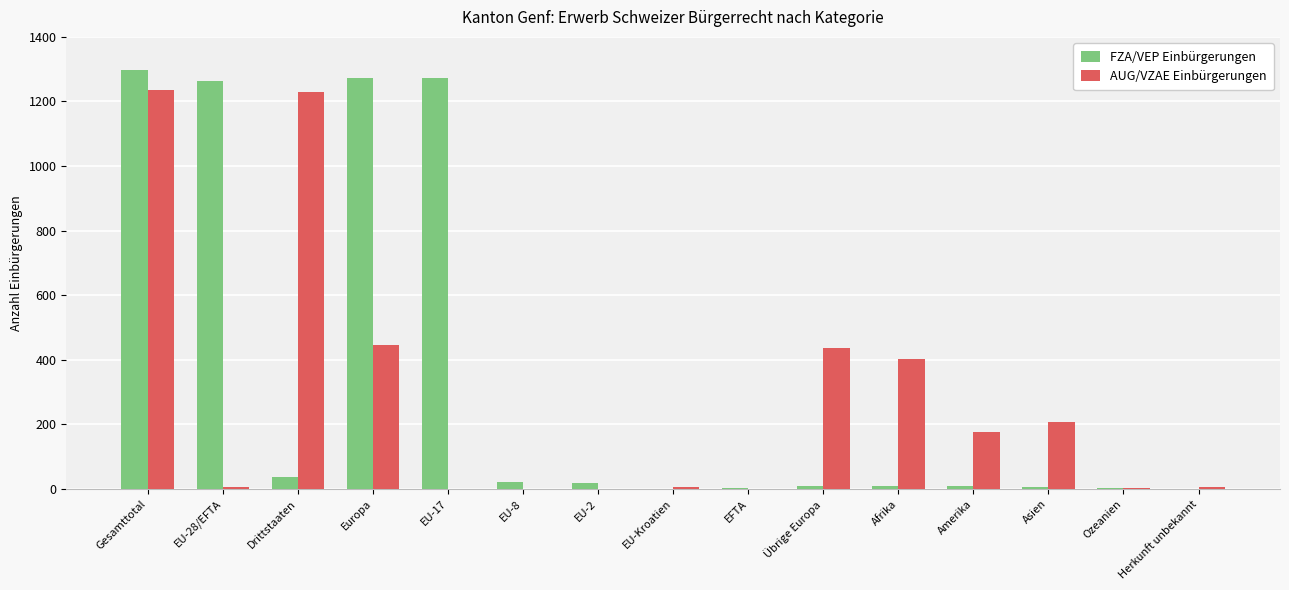

What is the sum of all AUG/VZAE Einbürgerungen values?

4149